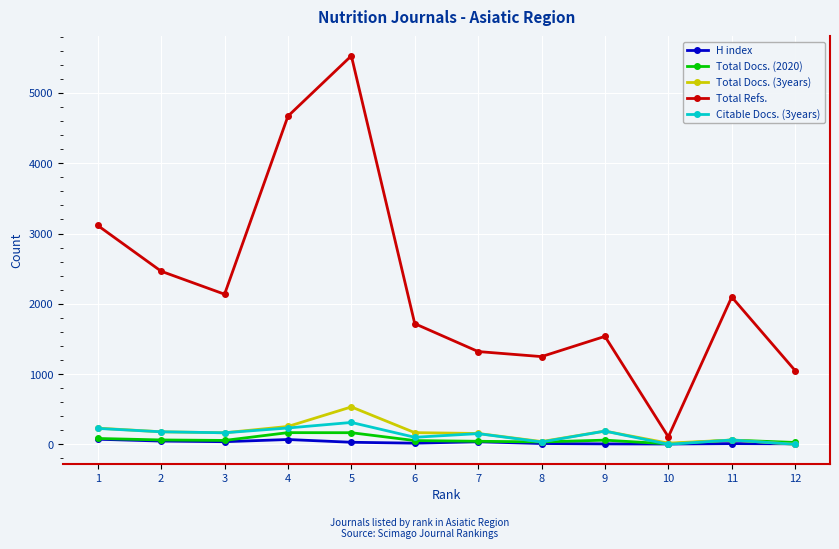

Between 1 and 2, which series saw the biggest shift?

Total Refs.